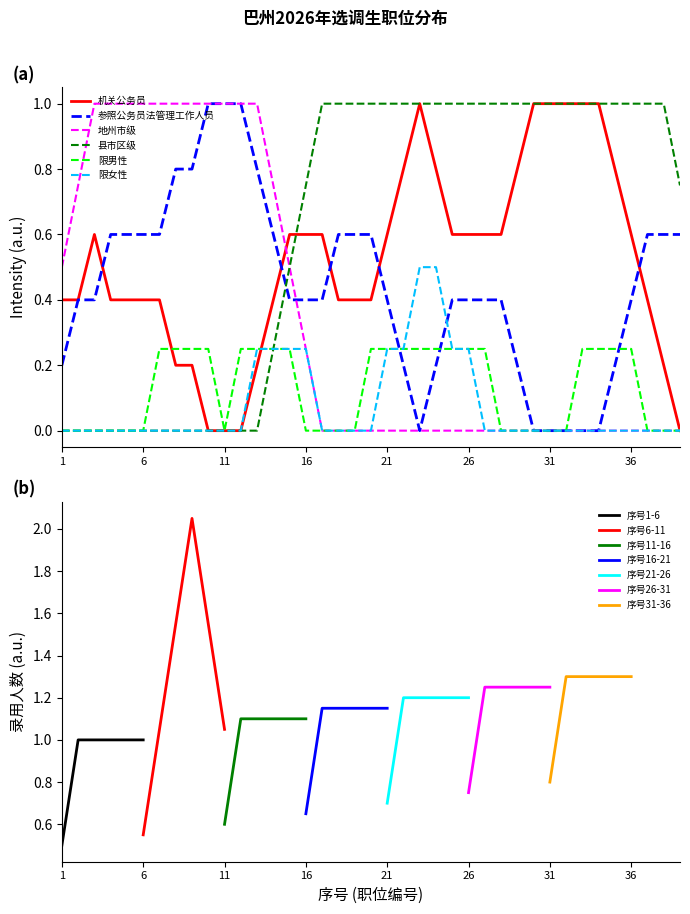

True or false: 限女性 has a value of 0.4 at 21.

False